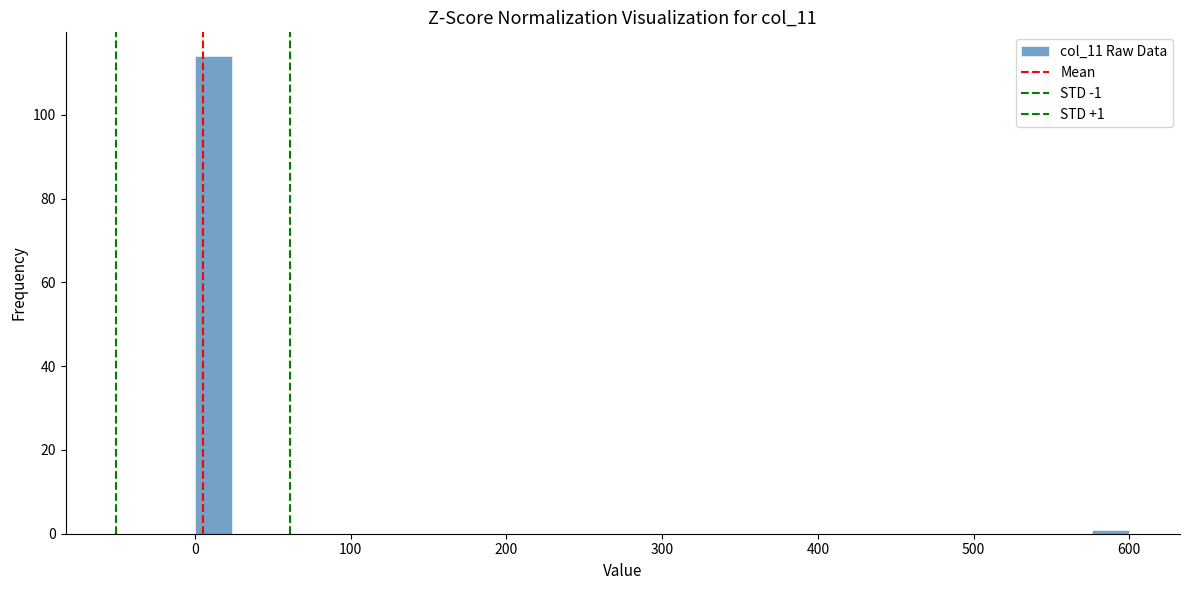

Around what value on the x-axis is the tallest bar? Give the approximate position of its centre, as read against the axis.

10